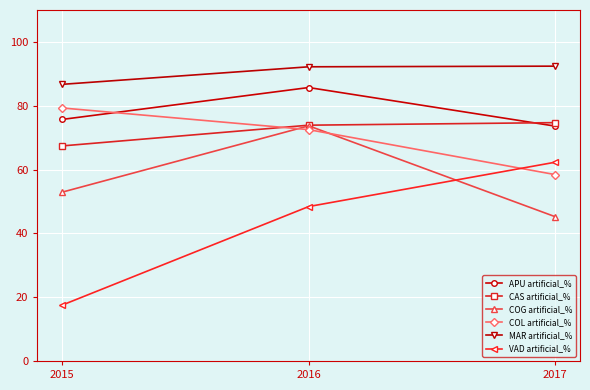

What is the sum of all COG artificial_% values?

171.8